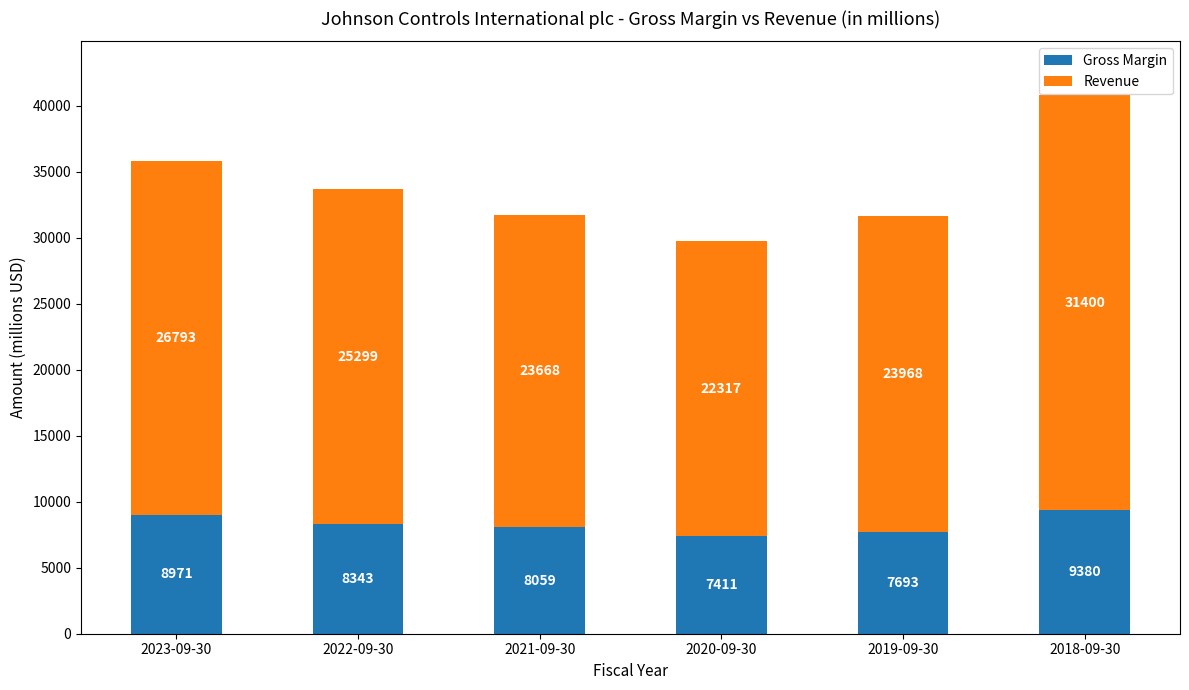

At which category is the sum across all series the highest?

2018-09-30